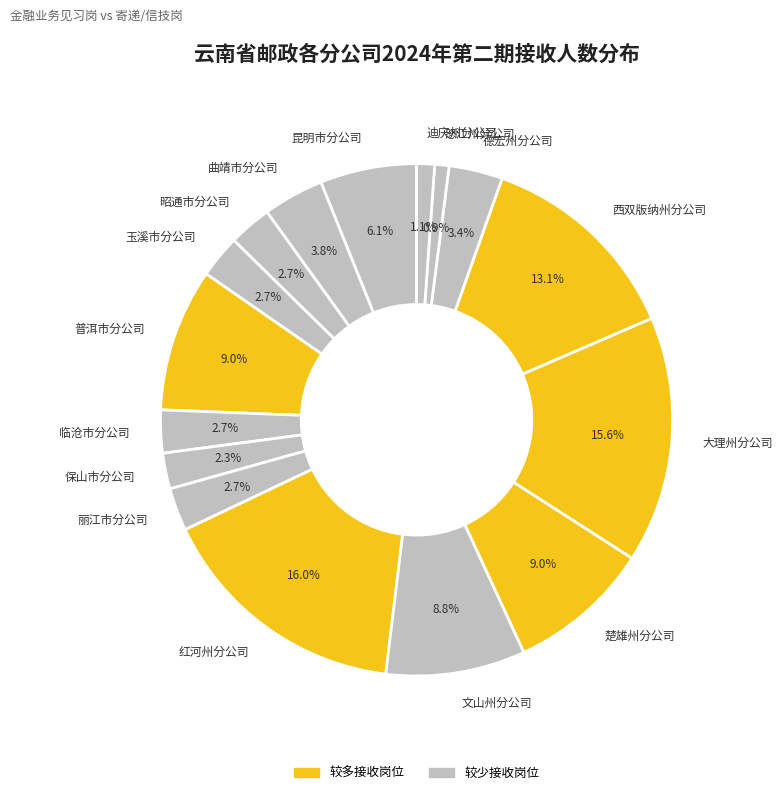

What percentage do 丽江市分公司 and 楚雄州分公司 together represent?

11.7%